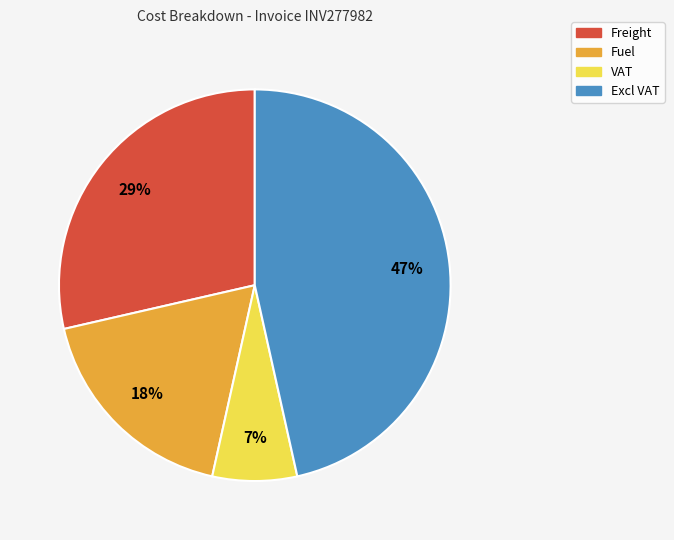

What is the largest slice in the pie chart?

Excl VAT